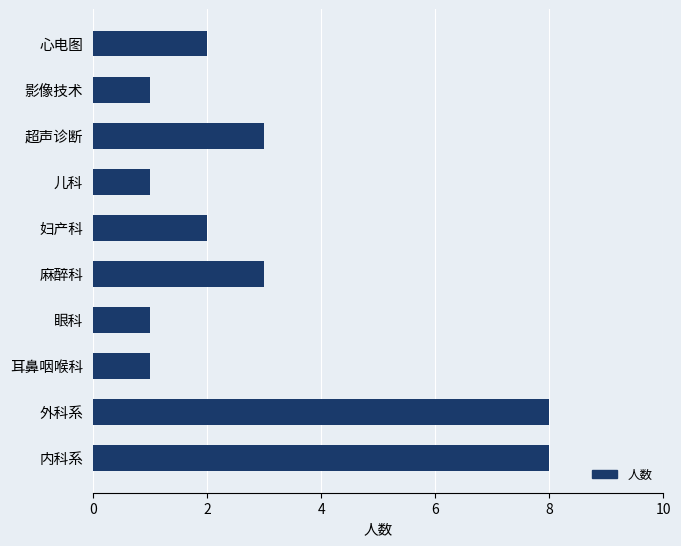

What is the difference between the maximum and minimum values?

7